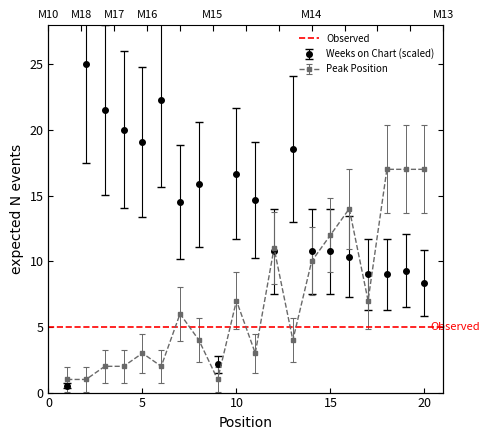

What is the approximate value of Weeks on Chart at 18?

9.0